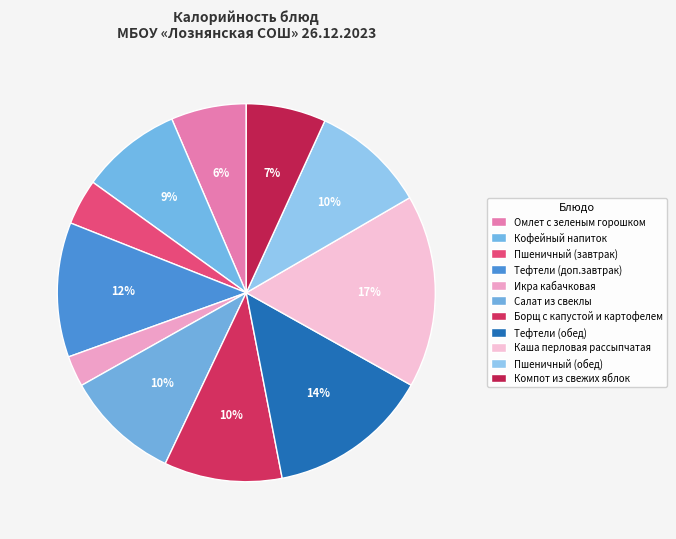

What is the largest slice in the pie chart?

Каша перловая рассыпчатая